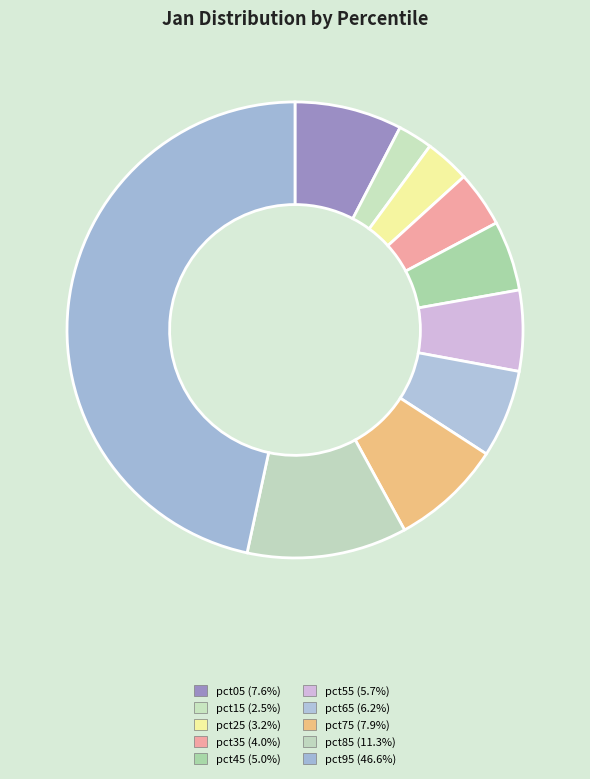

To the nearest percent, what percentage of the pie is pct55?

6%